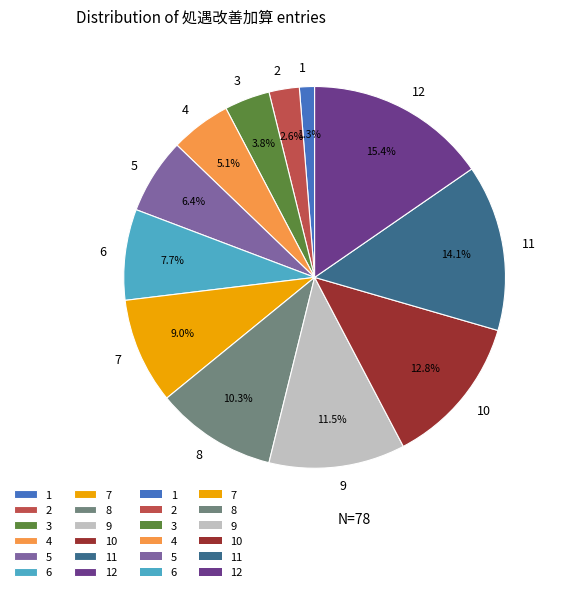

Is it true that 1 is 10% of the pie?

False